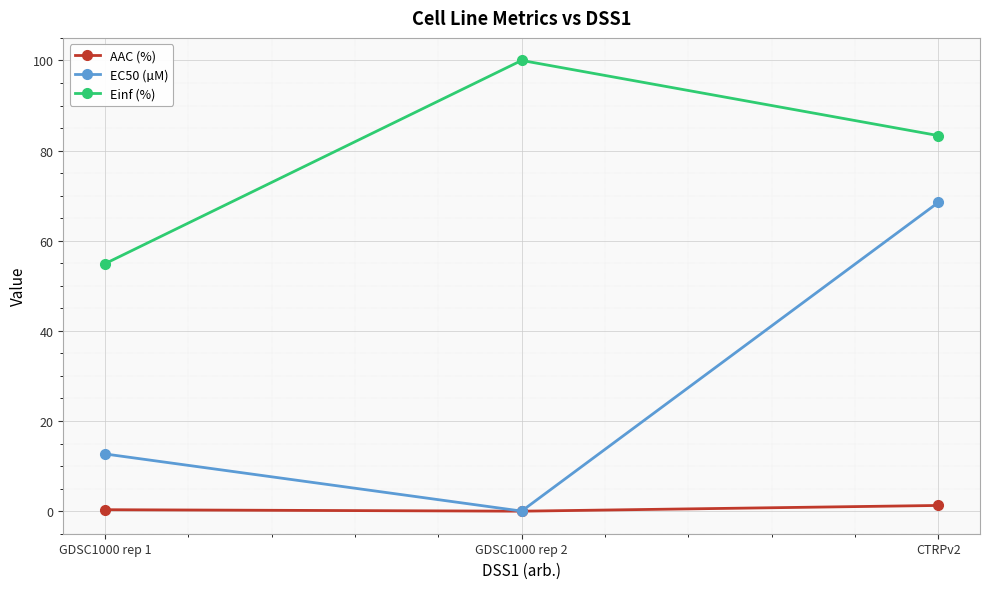

What position from the right is GDSC1000 rep 2?

2